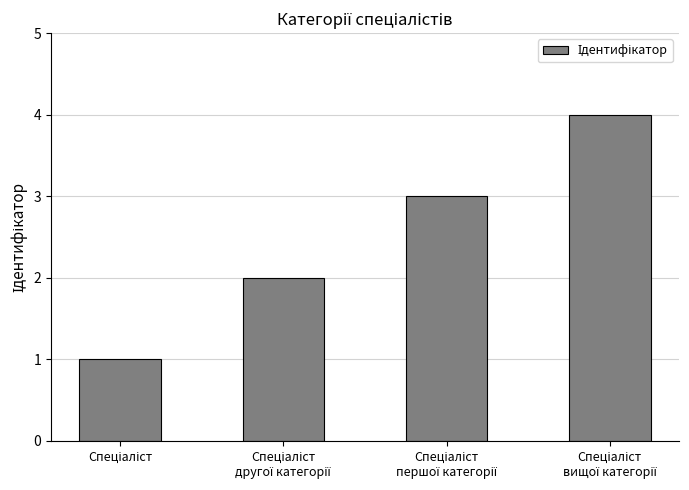

What is the sum of all values?

10